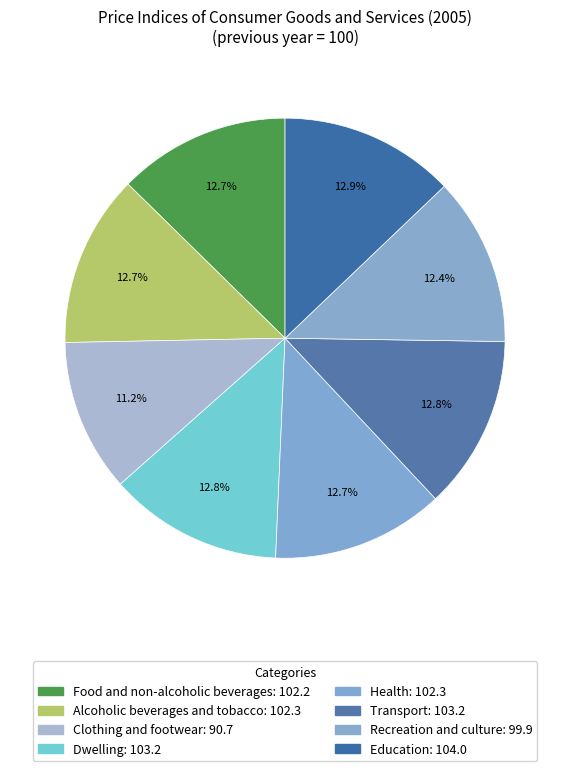

How many segments does this pie chart have?

8